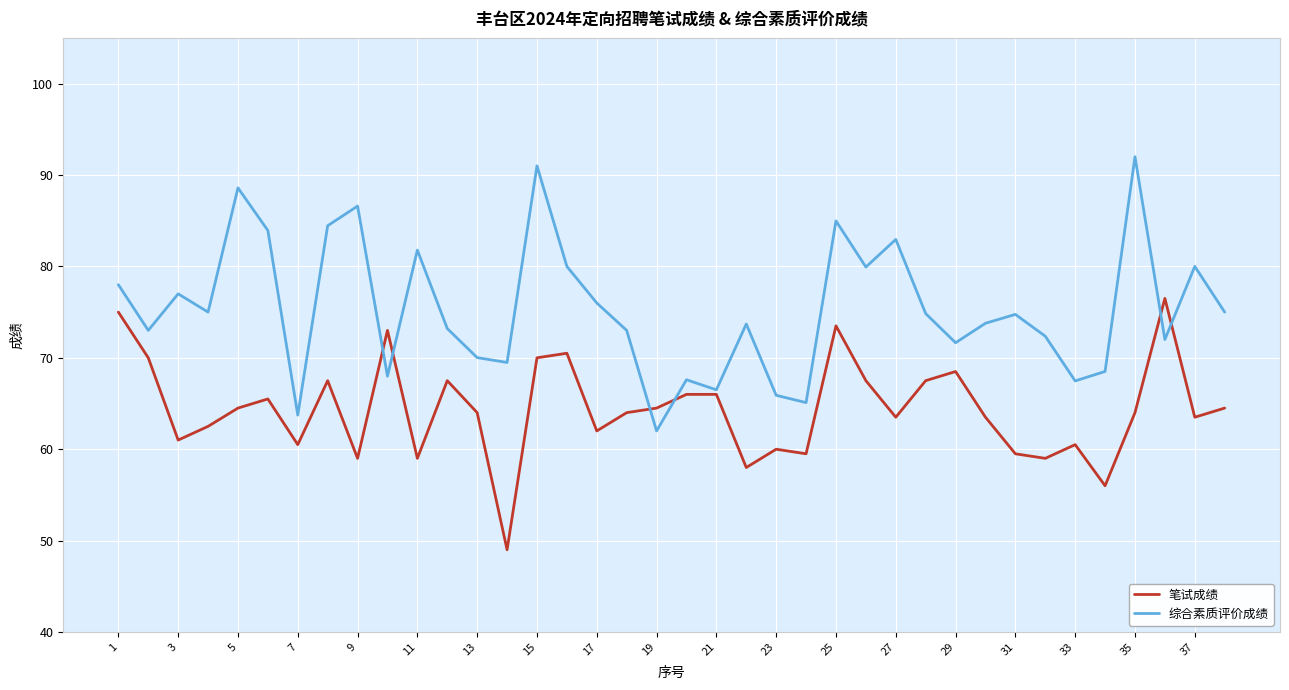

What is the highest value of the 综合素质评价成绩 series?

92.0